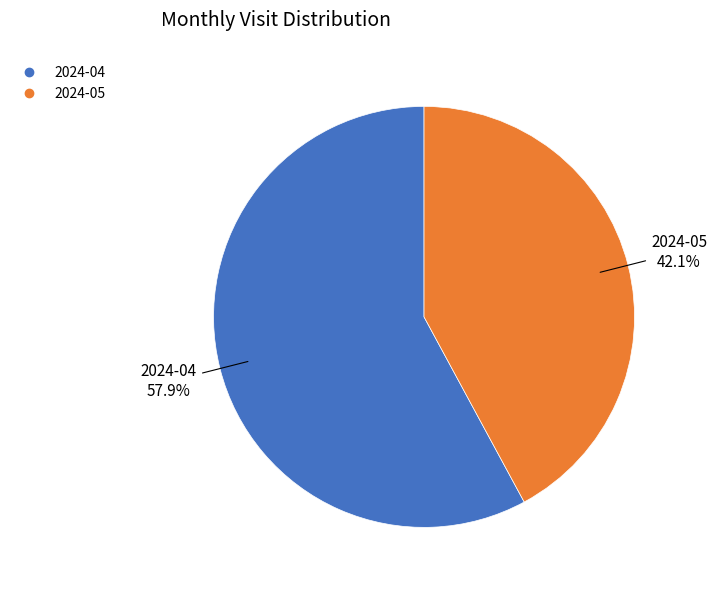

To the nearest percent, what is the difference between the 2024-04 and 2024-05 slice percentages?

16%